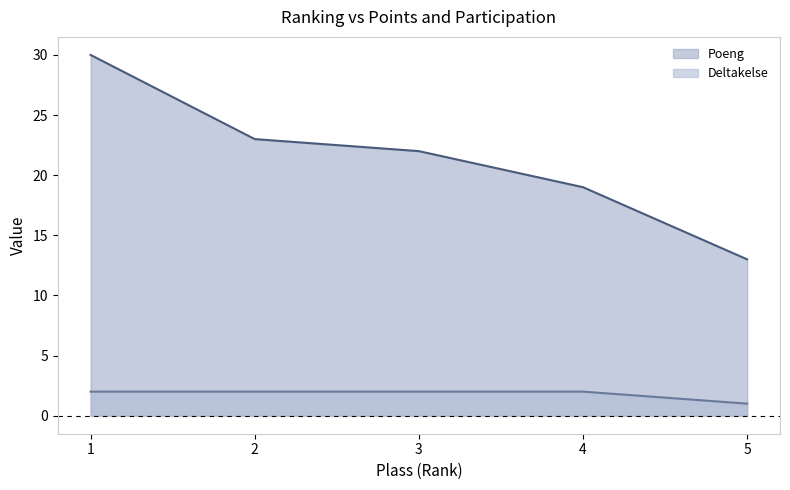

True or false: Deltakelse and Poeng cross at least once.

False